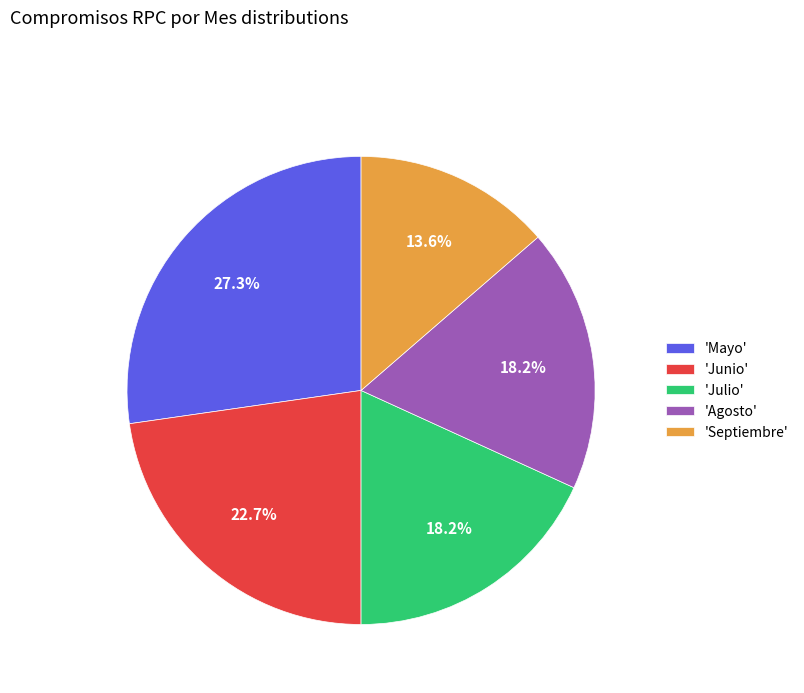

What is the ratio of the value at 'Mayo' to the value at 'Agosto'?

1.5